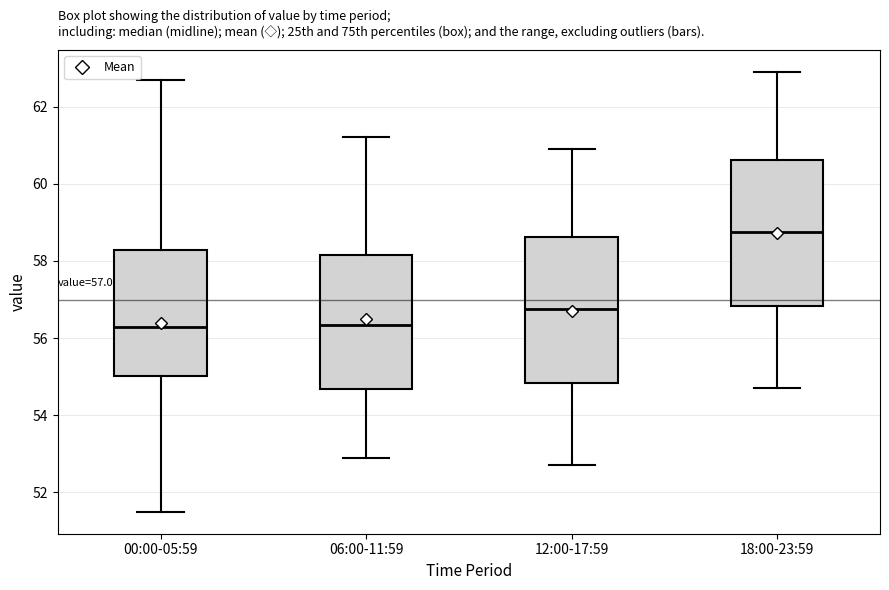

Which box has the highest median line?

18:00-23:59